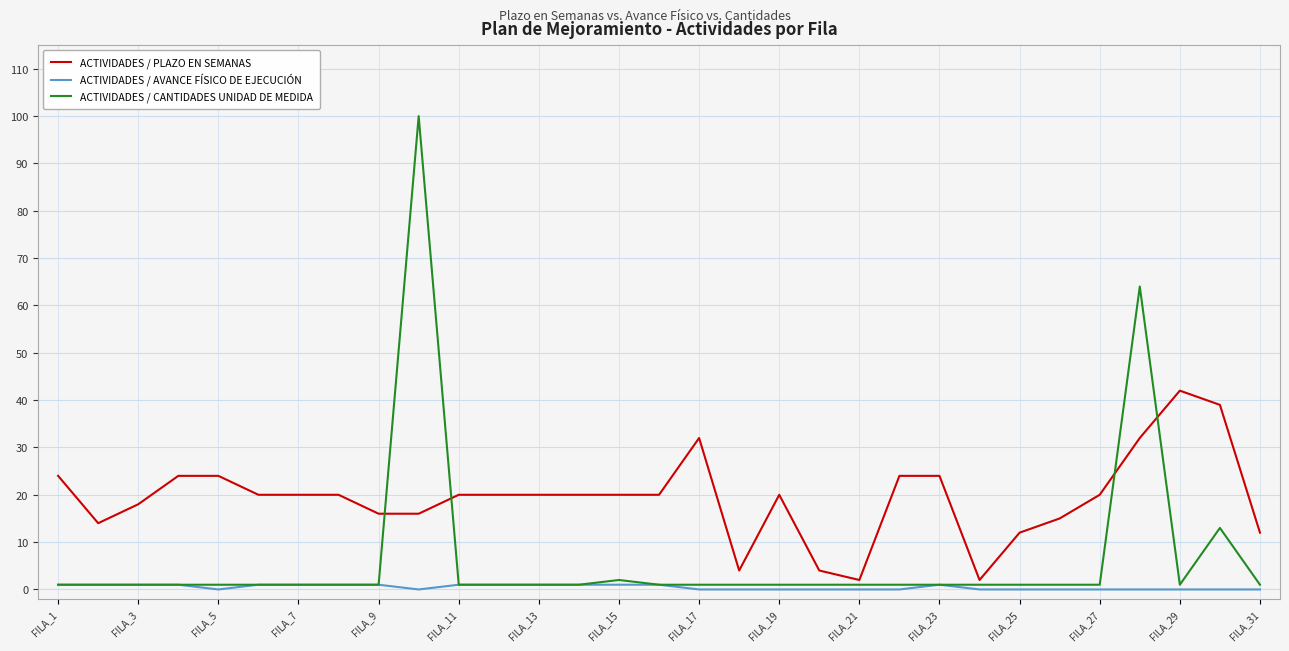

Reading left to right, extract all data points from this chart.

ACTIVIDADES / PLAZO EN SEMANAS: 24	14	18	24	24	20	20	20	16	16	20	20	20	20	20	20	32	4	20	4	2	24	24	2	12	15	20	32	42	39	12
ACTIVIDADES / AVANCE FÍSICO DE EJECUCIÓN: 1	1	1	1	0	1	1	1	1	0	1	1	1	1	1	1	0	0	0	0	0	0	1	0	0	0	0	0	0	0	0
ACTIVIDADES / CANTIDADES UNIDAD DE MEDIDA: 1	1	1	1	1	1	1	1	1	100	1	1	1	1	2	1	1	1	1	1	1	1	1	1	1	1	1	64	1	13	1